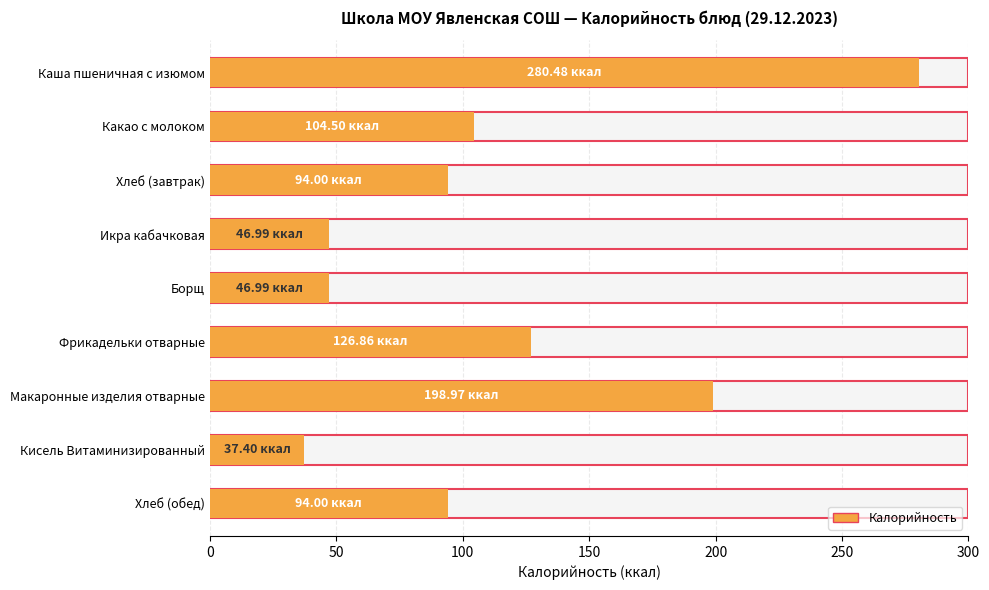

List the labels in order of value, largest first.

Каша пшеничная с изюмом, Макаронные изделия отварные, Фрикадельки отварные, Какао с молоком, Хлеб (завтрак), Хлеб (обед), Икра кабачковая, Борщ, Кисель Витаминизированный